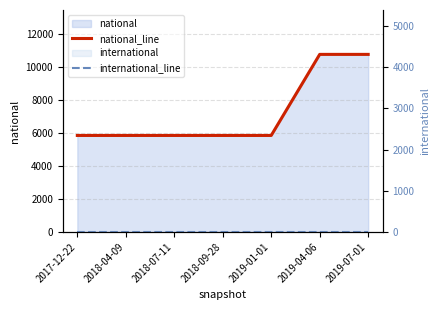

How many data points does each series have?

7